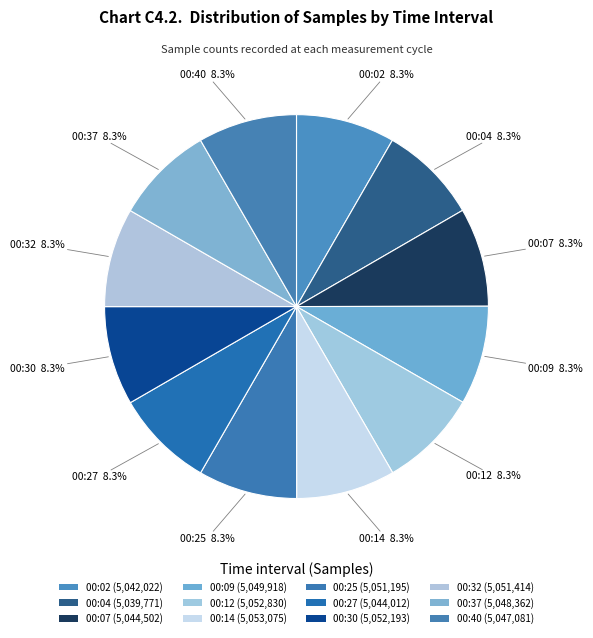

Is 00:25 the majority of the pie?

No